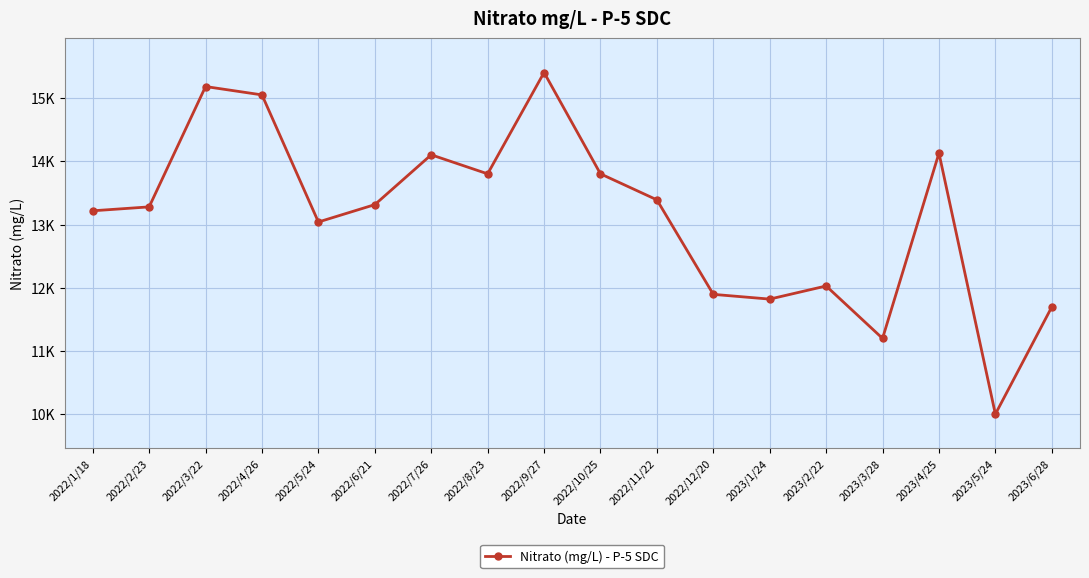

What is the label of the 6th point from the left?

2022/6/21